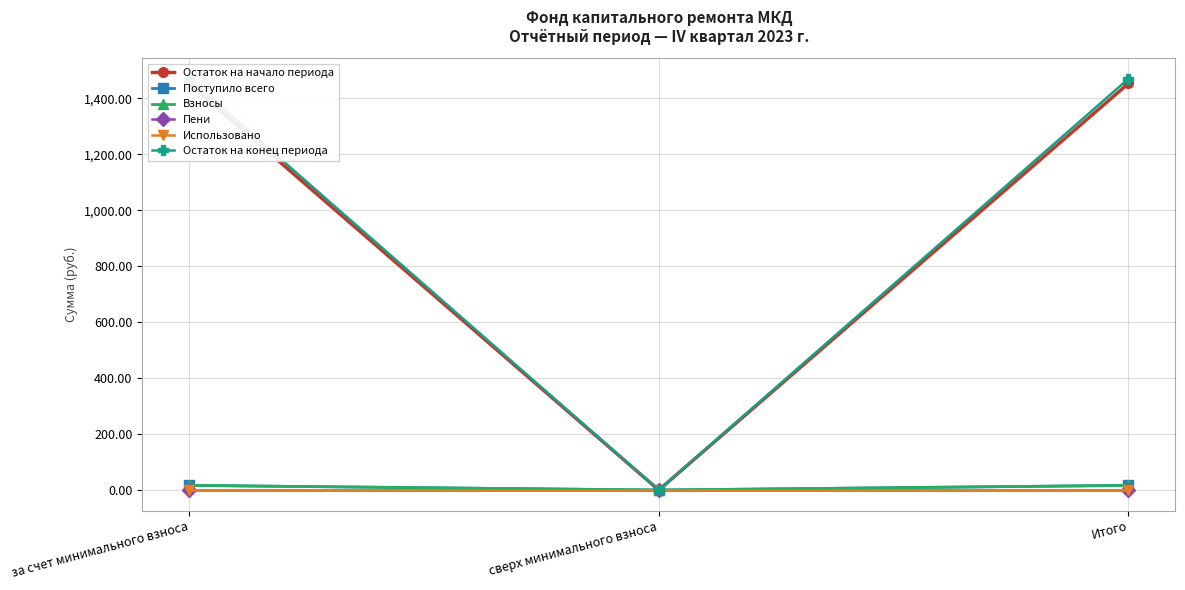

Between за счет минимального взноса and сверх минимального взноса, which series saw the biggest shift?

Остаток на конец периода